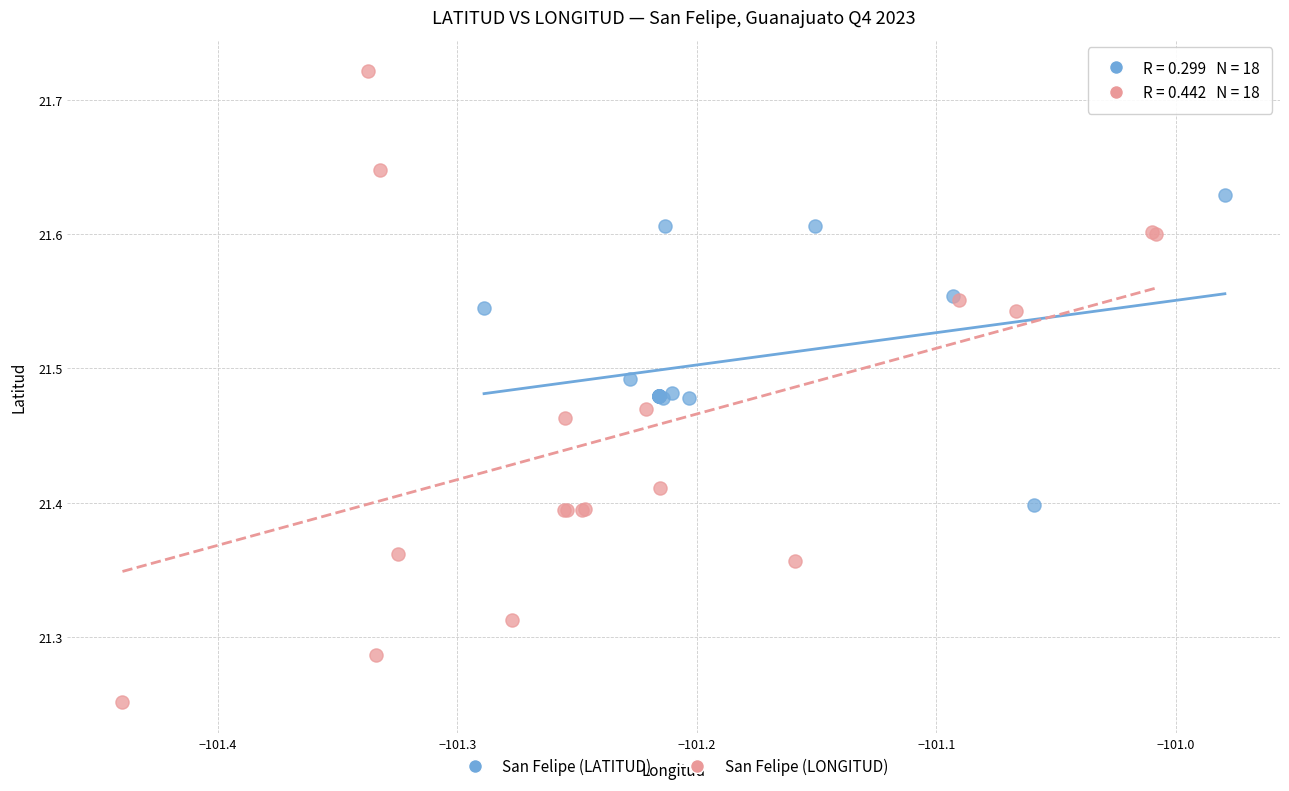

Which series contains the highest Y value?

San Felipe (LONGITUD)